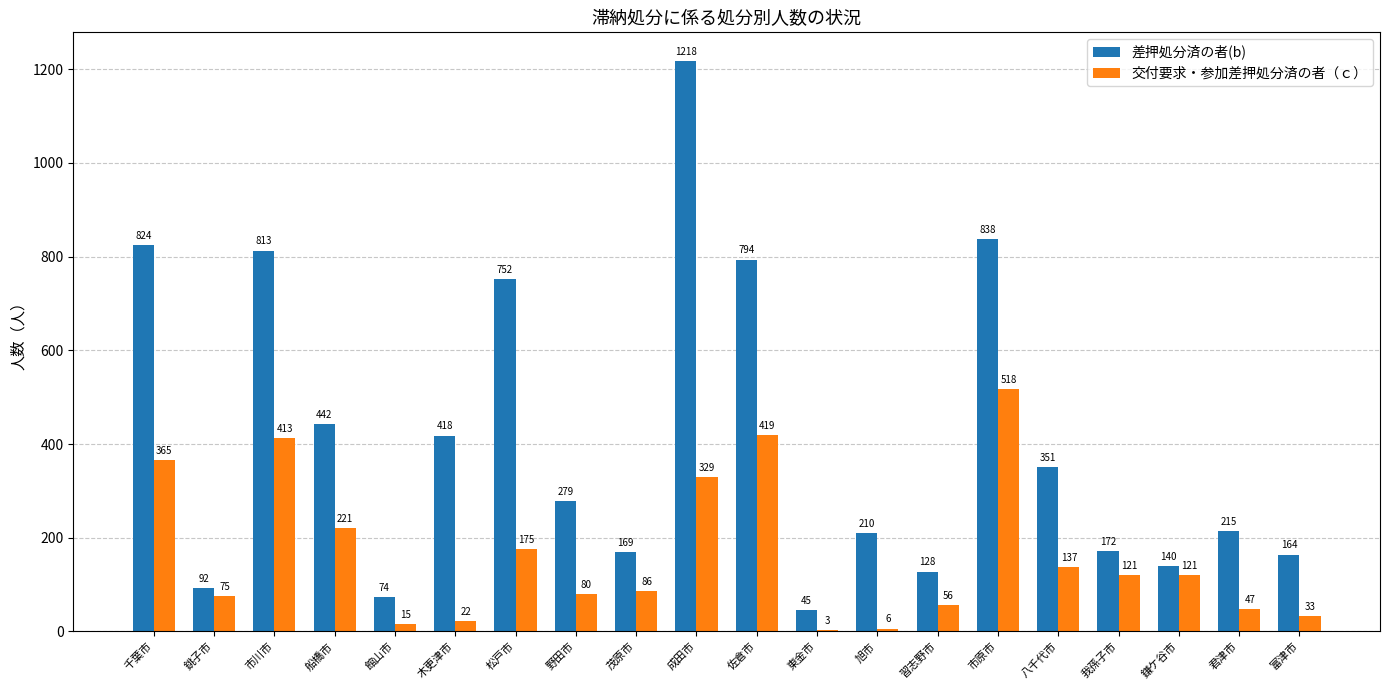

True or false: 交付要求・参加差押処分済の者（ｃ） has a value of 97 at 船橋市.

False